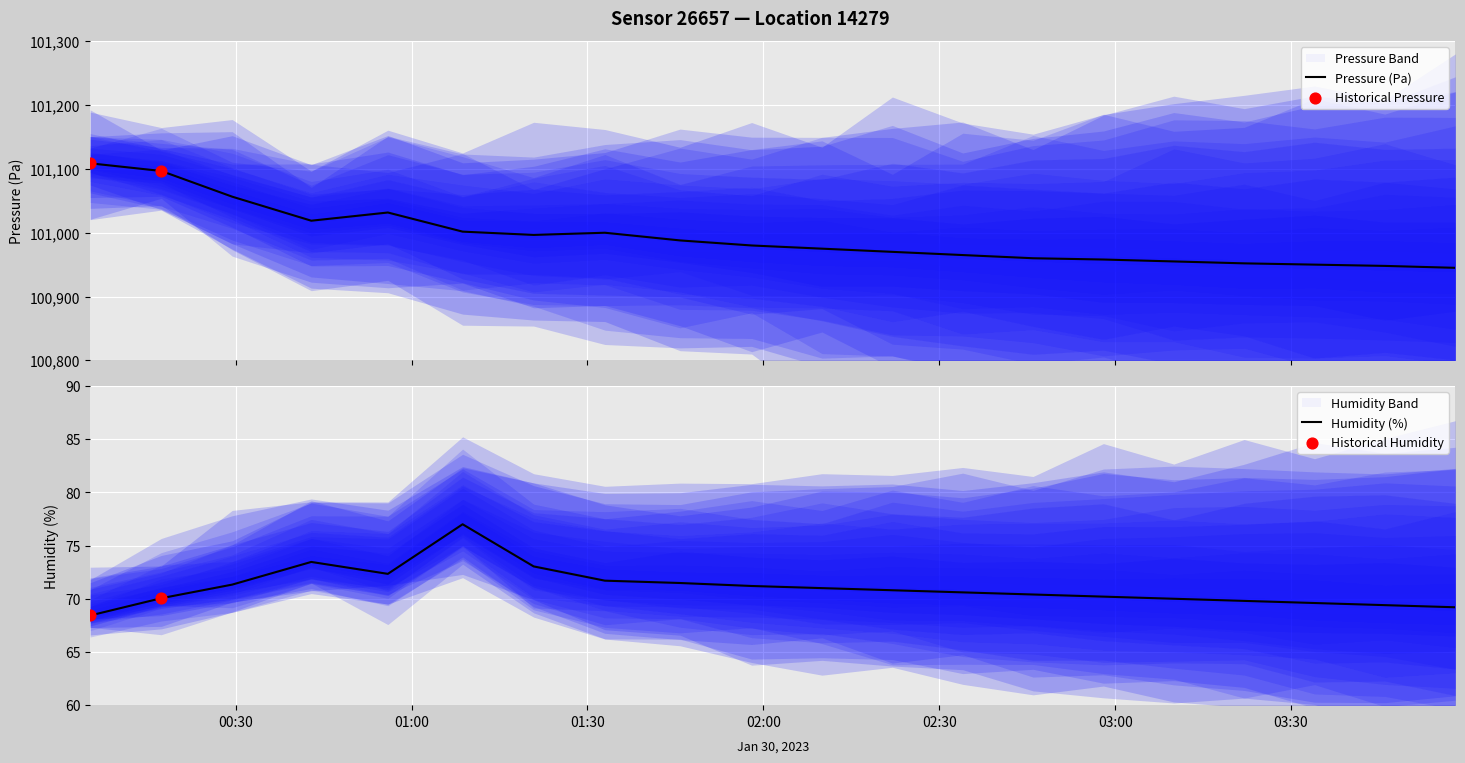

At how many categories does at least one series exceed 5014?

20